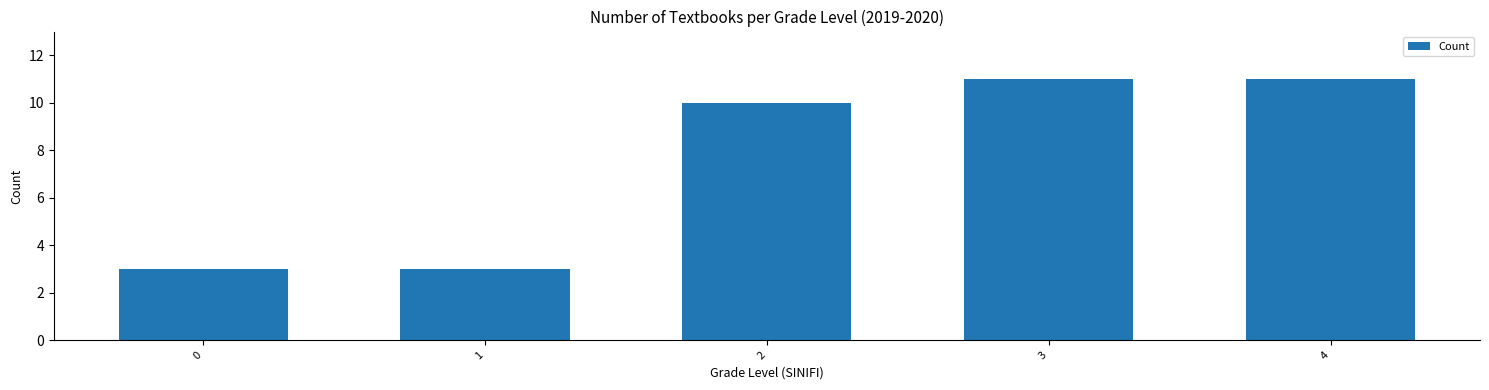

Where is the data nearest to the value 7?

2